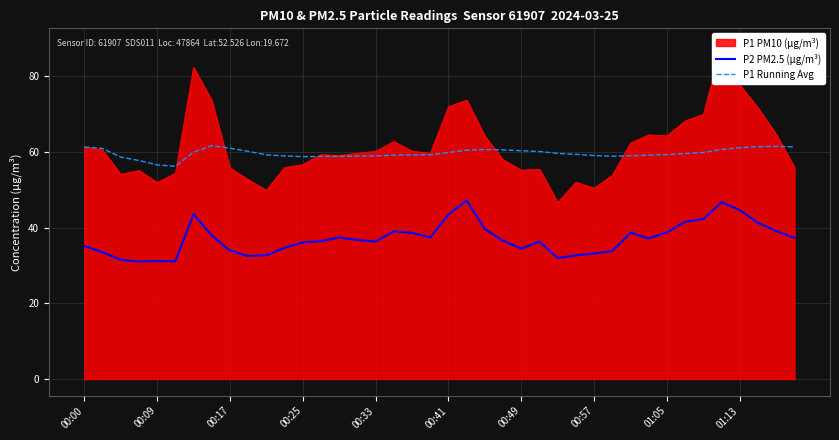

What is the value of the P2 PM2.5 (µg/m³) point at the 14th from the left?

36.4